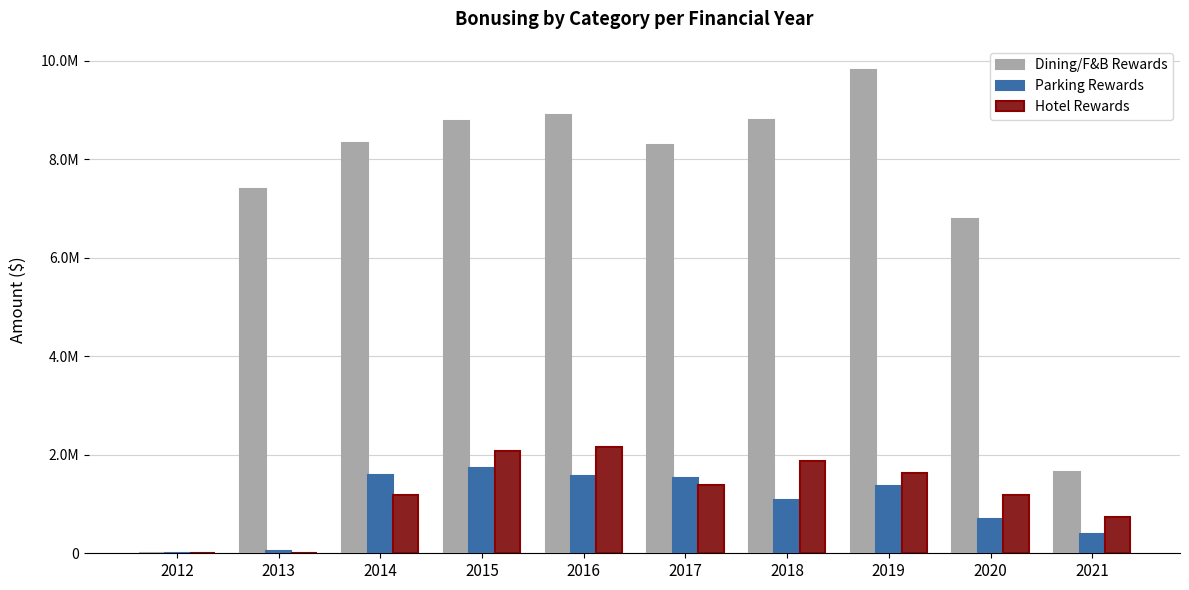

What are all the series names shown in the legend?

Dining/F&B Rewards, Parking Rewards, Hotel Rewards